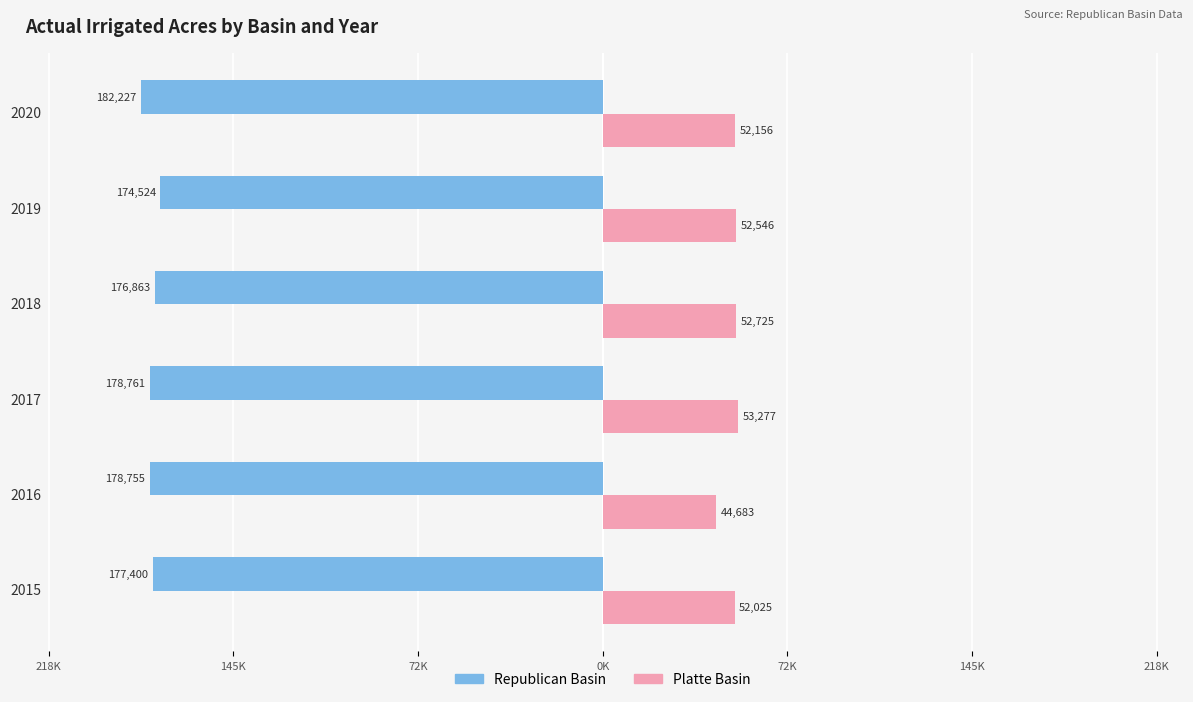

What are all the series names shown in the legend?

Republican Basin, Platte Basin